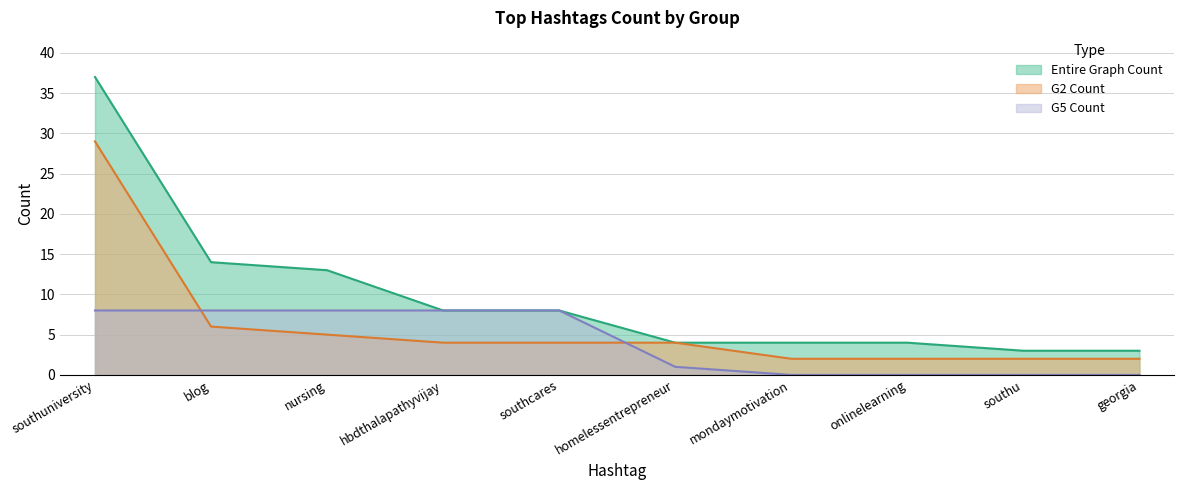

What is the sum of the G2 Count values at southu and nursing?

7